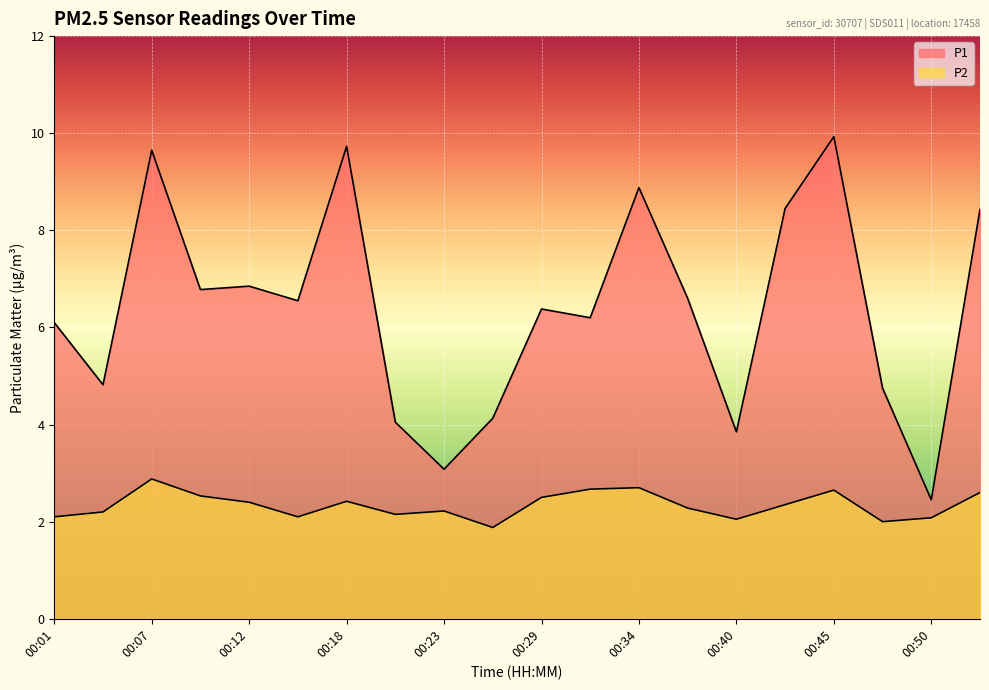

True or false: P1 and P2 cross at least once.

False